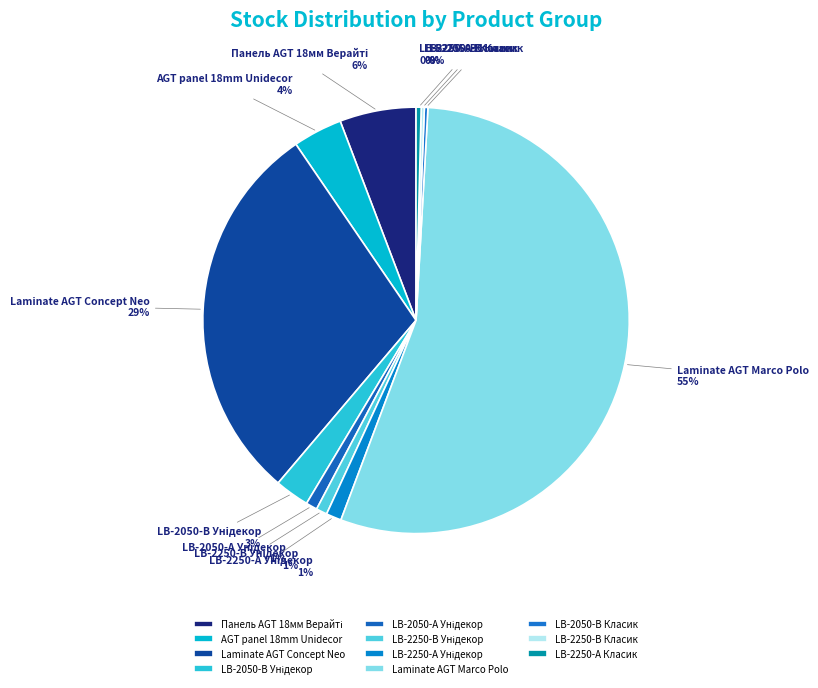

Is there any slice that represents more than half of the pie?

Yes